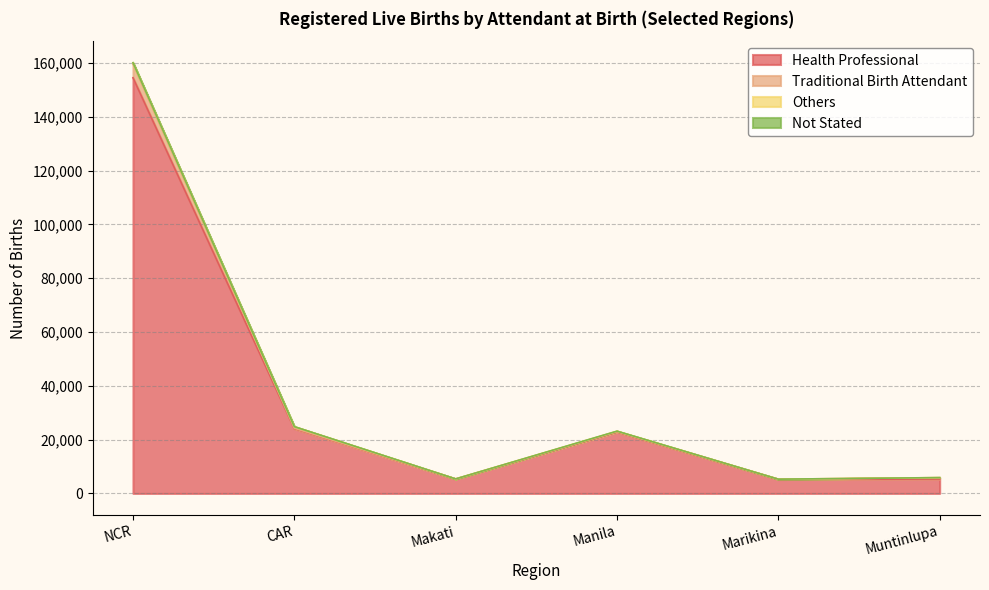

True or false: Health Professional has a value of 204253 at NCR.

False